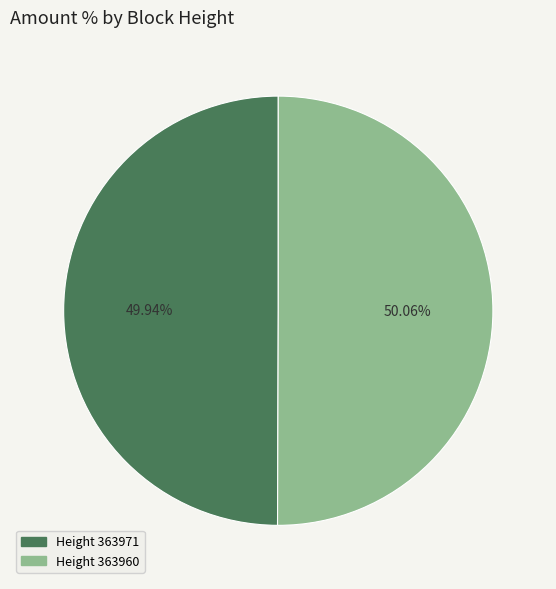

Is there any slice that represents more than half of the pie?

Yes